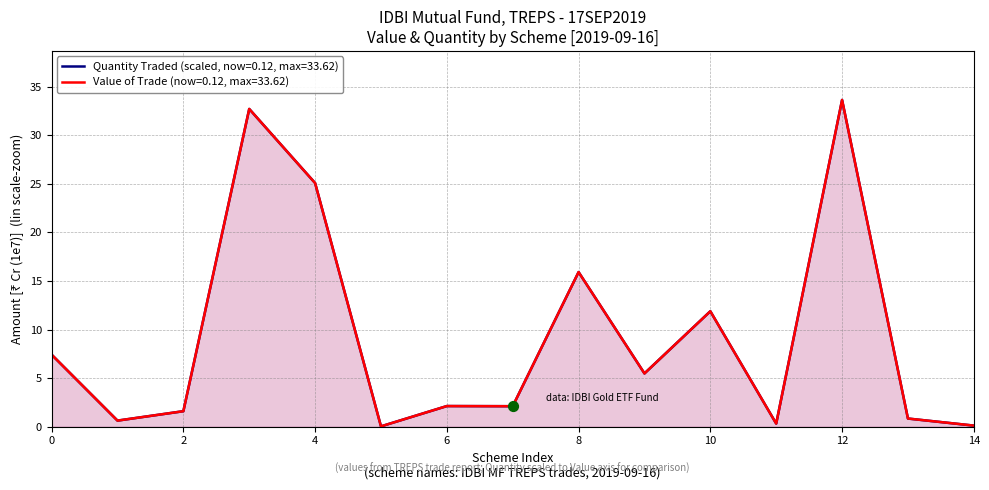

What is the total value across all series at 2?

3.2